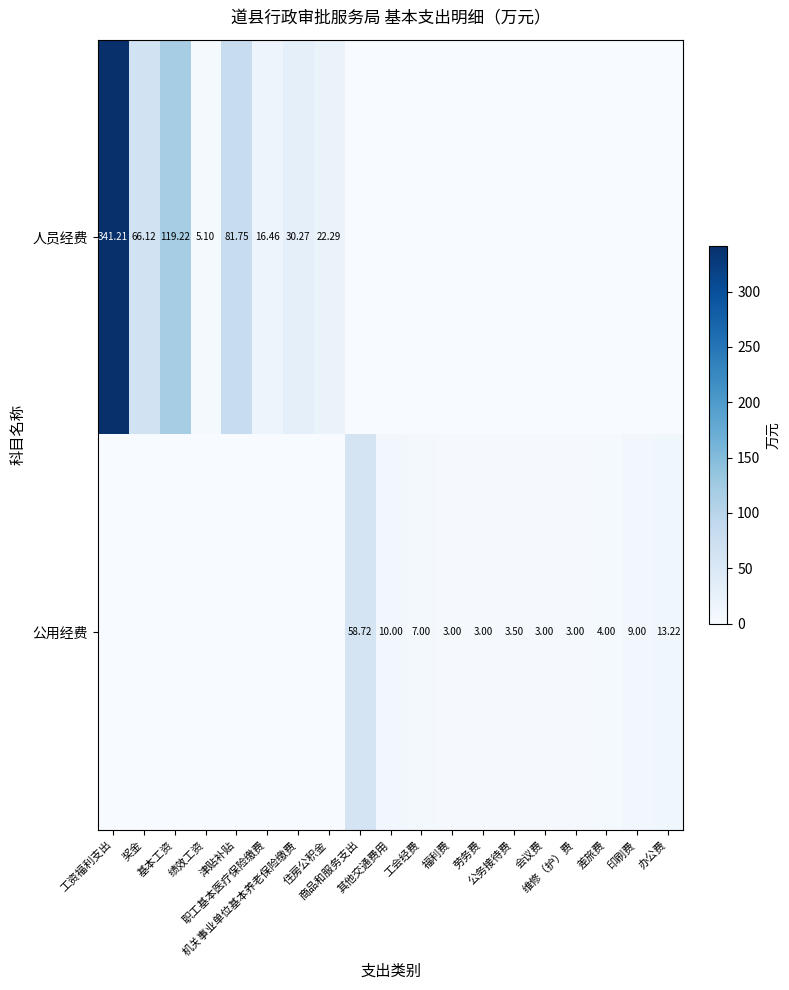

At which label does 人员经费 reach its minimum?

商品和服务支出